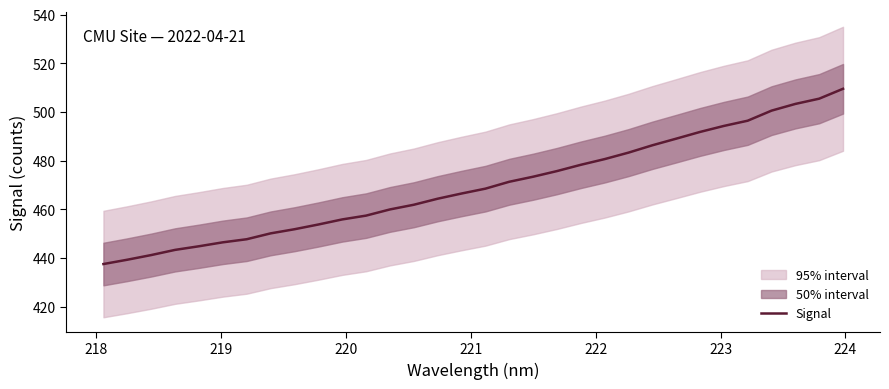

How many lines are shown in the chart?

1